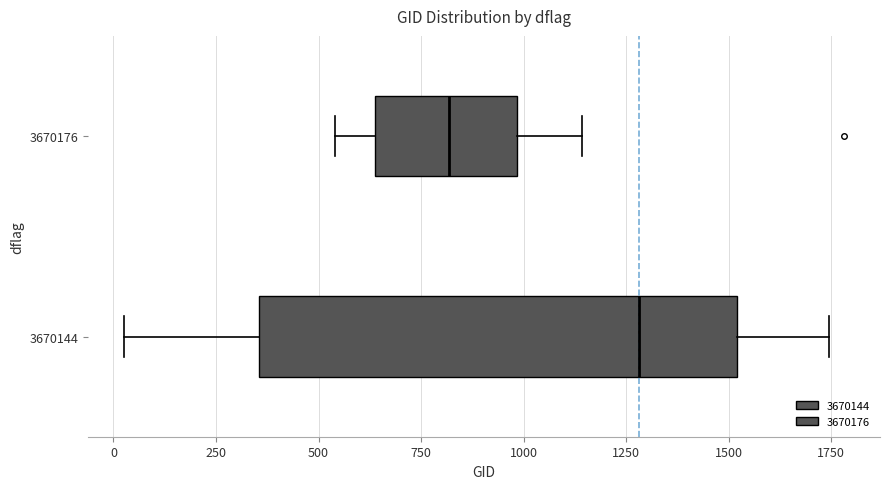

Reading bottom to top, transcribe this box plot: for each box, give where its median line is, the range the box spans, and where its two whiskers end, as read against the x-axis. The values are not printed on the chart, so give them approximately, as read against the axis.

3670144: median 1300, box 350 to 1500, whiskers 50 to 1750
3670176: median 800, box 650 to 1000, whiskers 550 to 1150